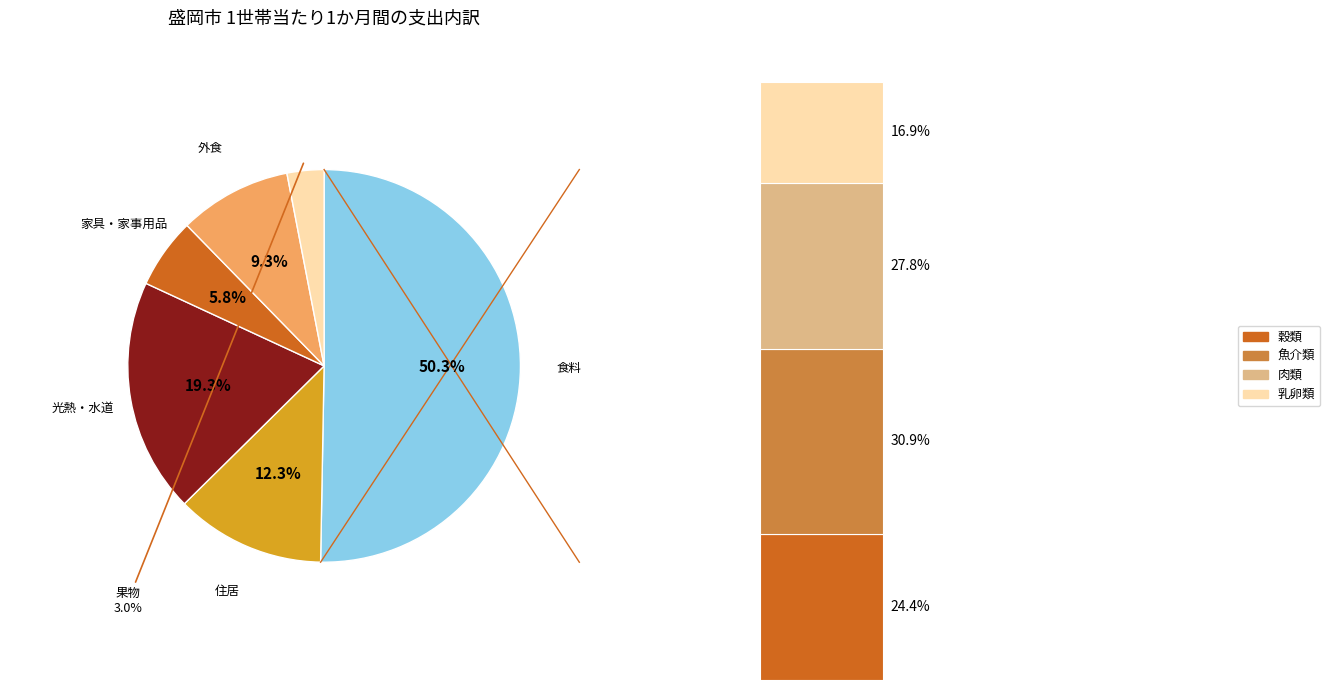

To the nearest percent, what is the difference between the largest and smallest slice percentages?

47%